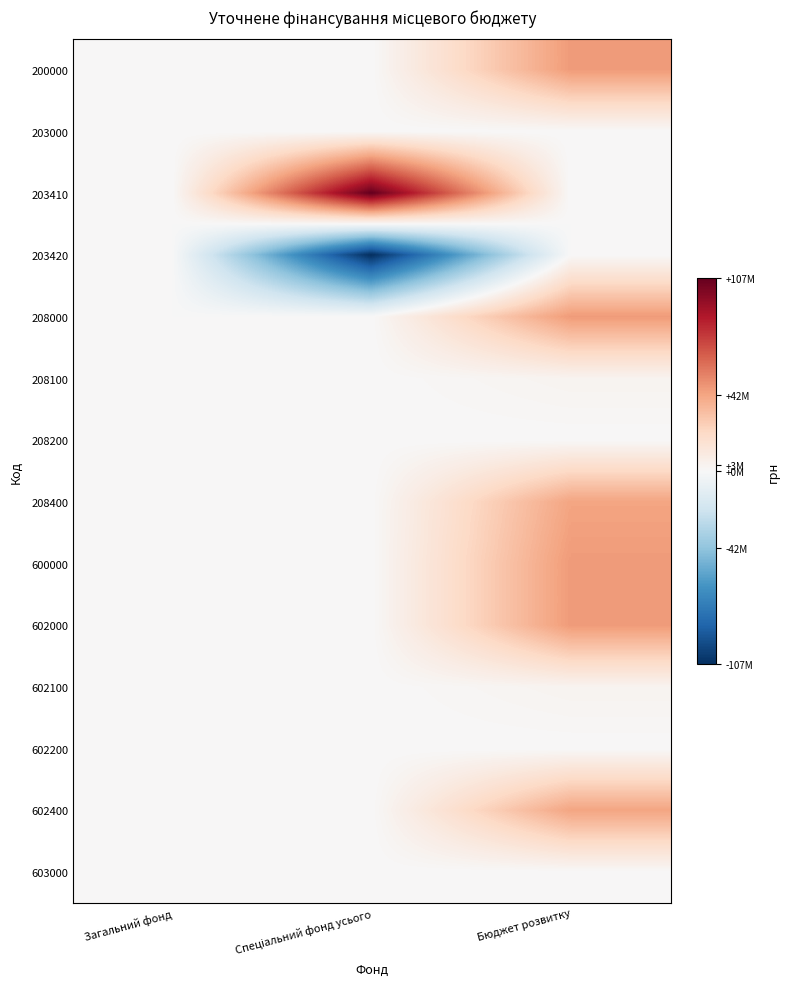

What is the spread (max minus min) of values at Бюджет розвитку?

45752613.0